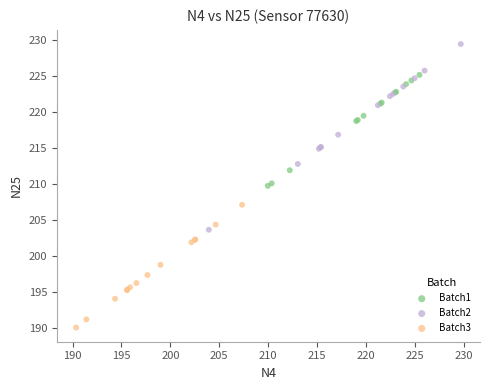

Which series has the largest Y range (max minus min)?

Batch2